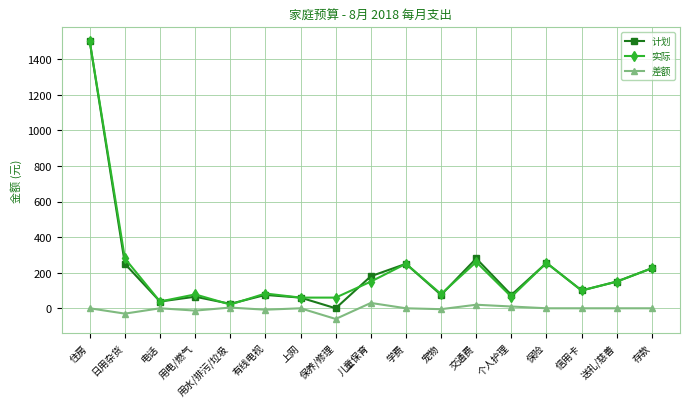

True or false: 差额 and 计划 cross at least once.

False